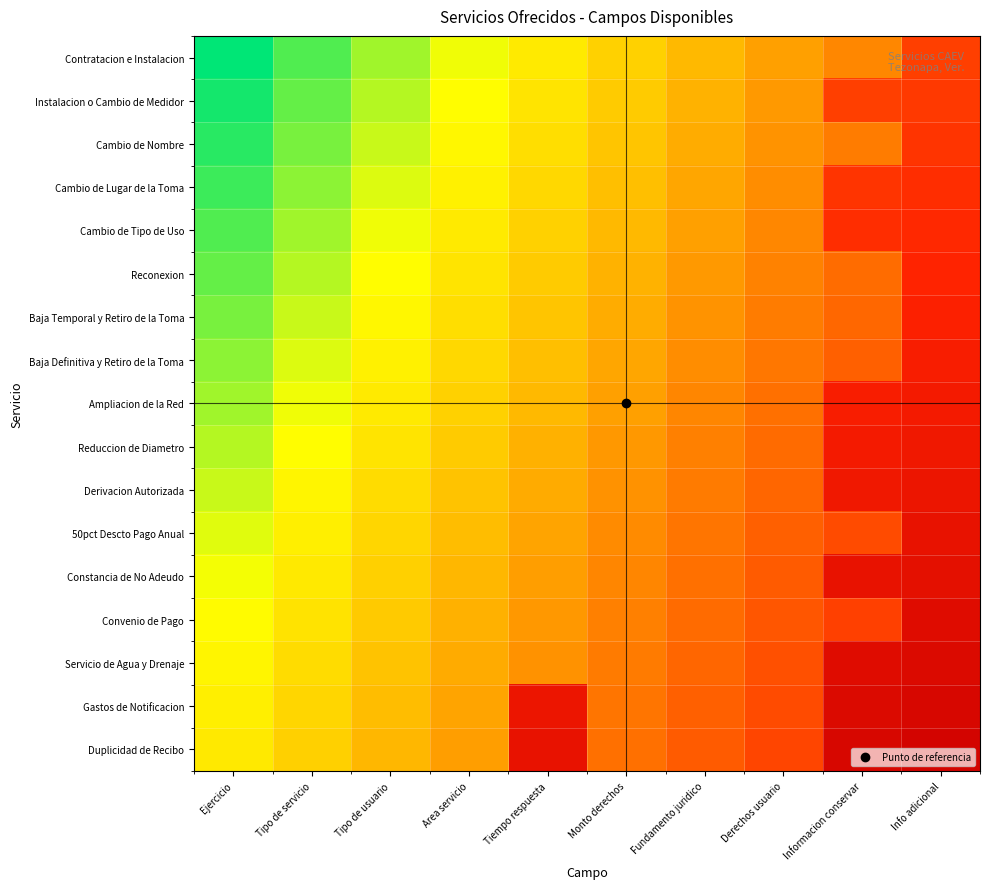

At which category is the sum across all series the highest?

Info adicional